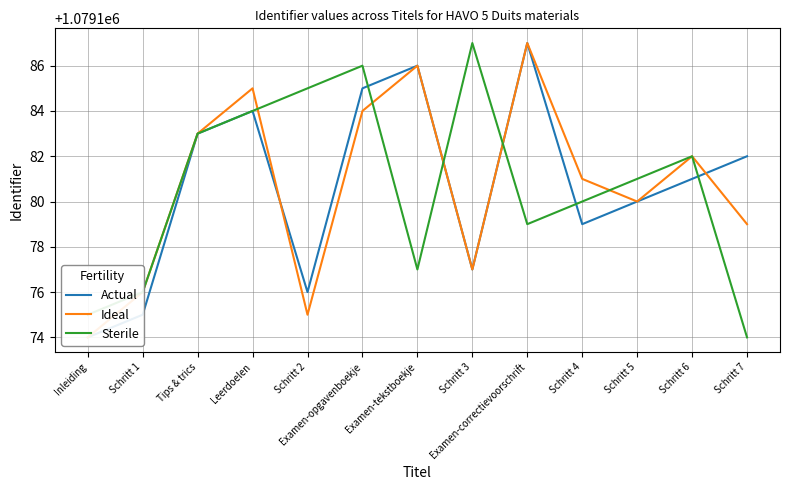

What is the difference between the maximum and second lowest values in the Actual series?

12